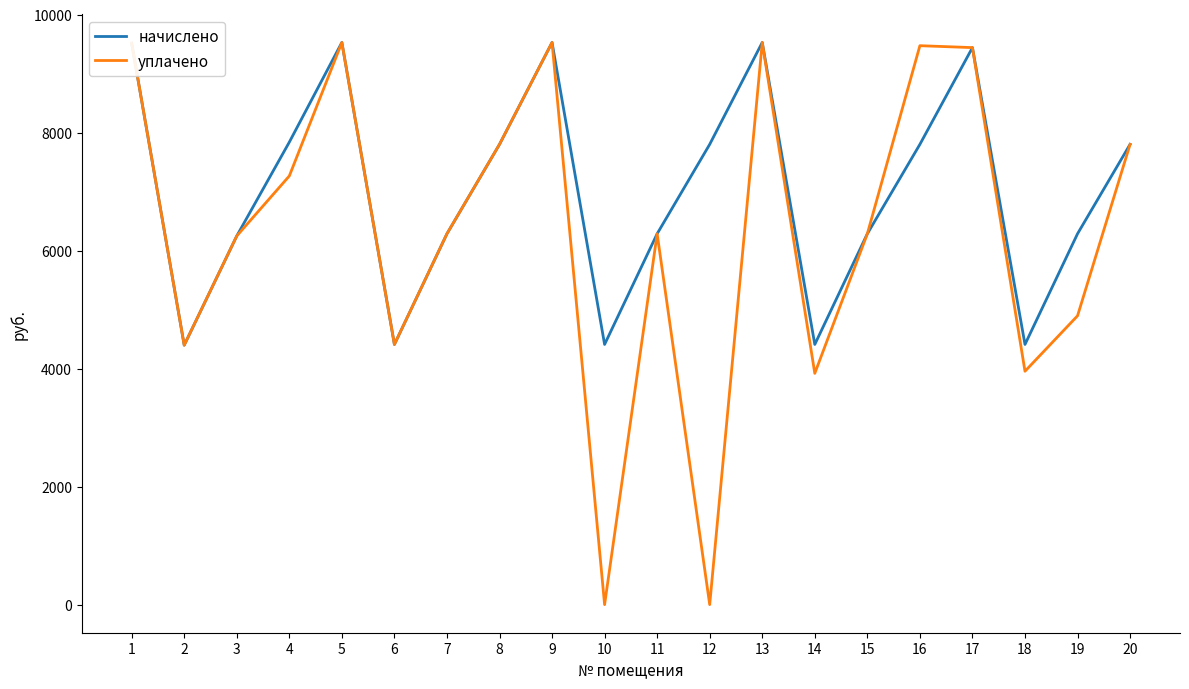

In уплачено, how many points are lower than both neighbors (excluding endpoints)?

6